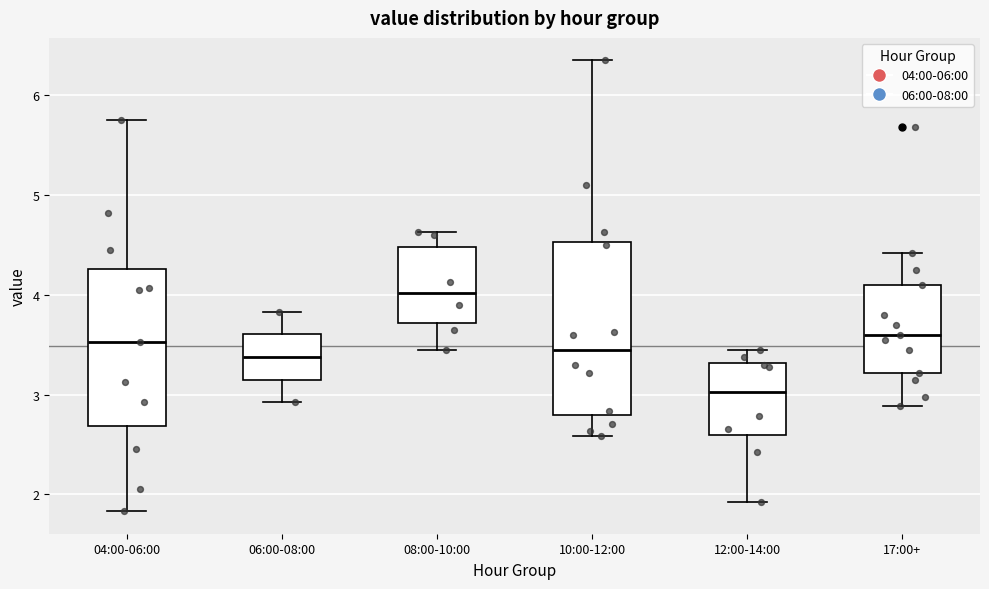

Which box is the tallest, from its lower edge to its upper edge?

10:00-12:00